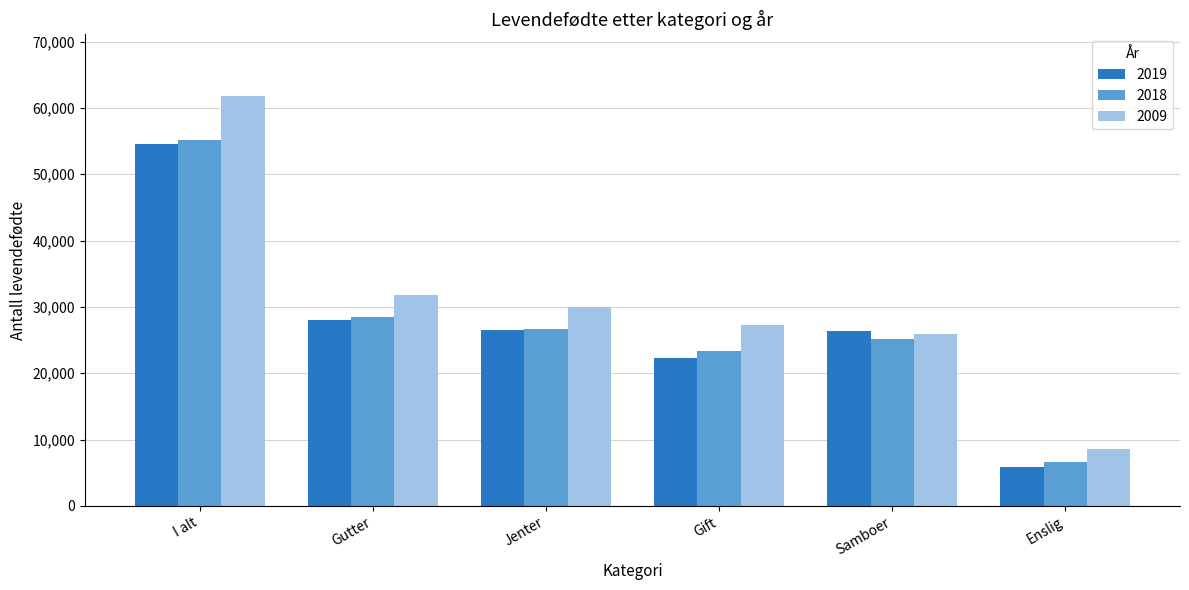

At which category is the sum across all series the highest?

I alt